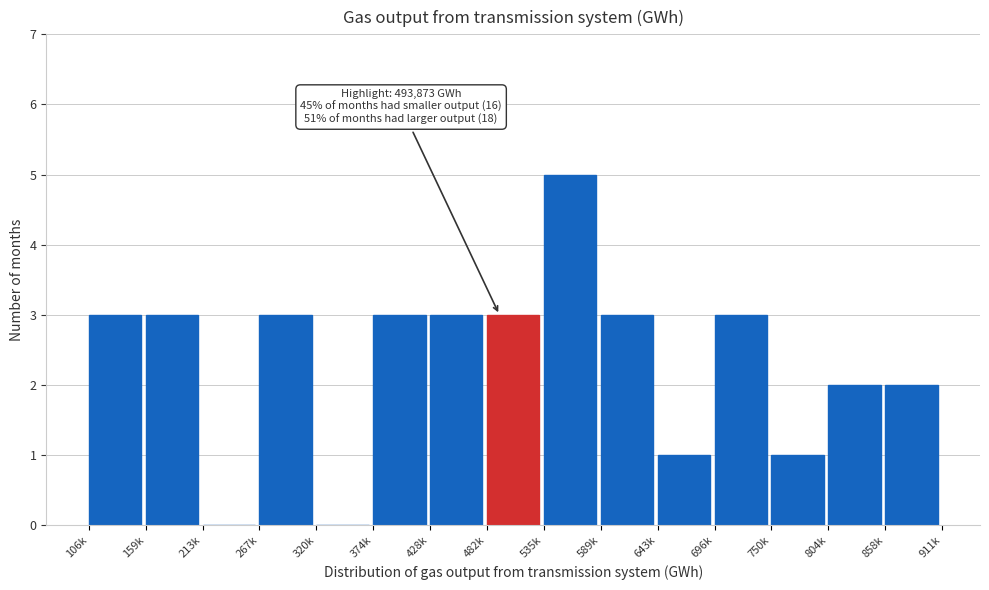

Reading right to left, what are all the values shown in this chart?

858k=2	804k=2	750k=1	696k=3	643k=1	589k=3	535k=5	482k=3	428k=3	374k=3	320k=0	267k=3	213k=0	159k=3	106k=3